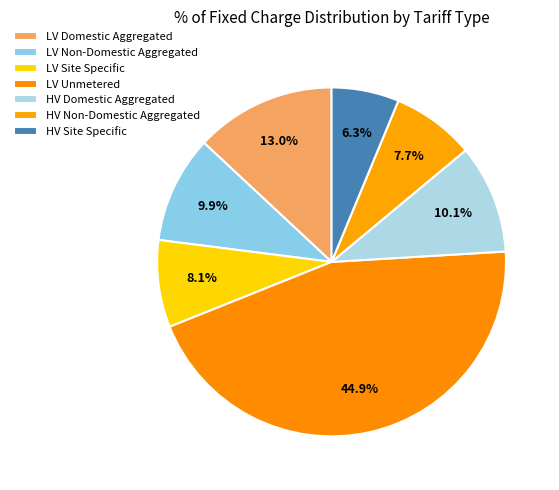

How many slices are in this pie chart?

7